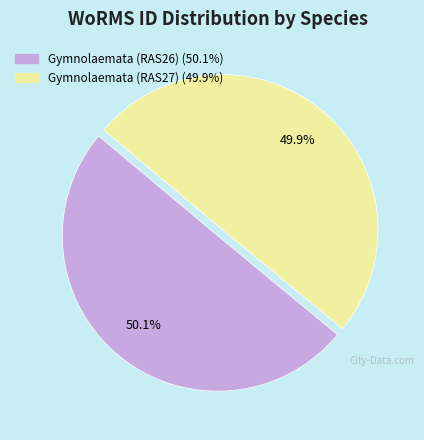

The Gymnolaemata (RAS26) slice represents 57% of the pie. True or false?

False